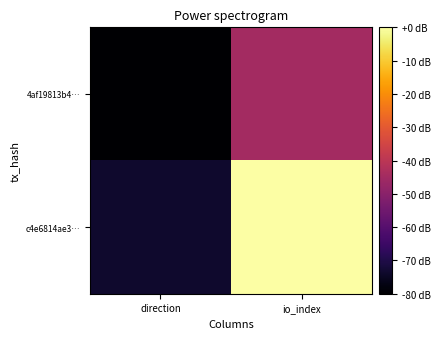

Rank the series by their average value, from highest to lowest.

c4e6814ae3…, 4af19813b4…